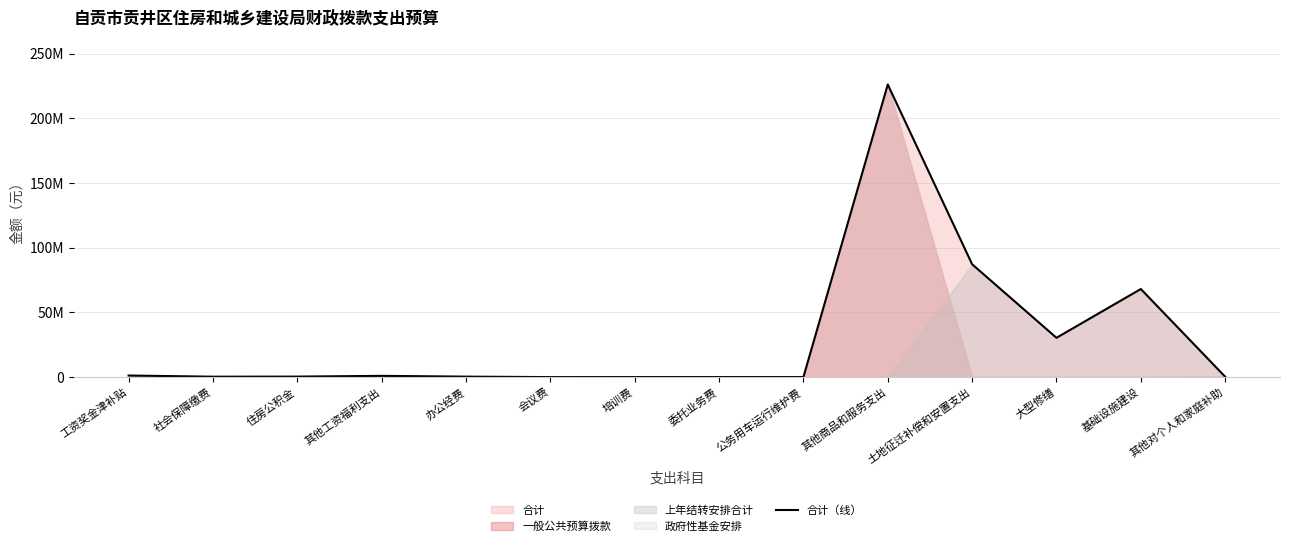

Which label corresponds to the smallest value in the chart?

会议费